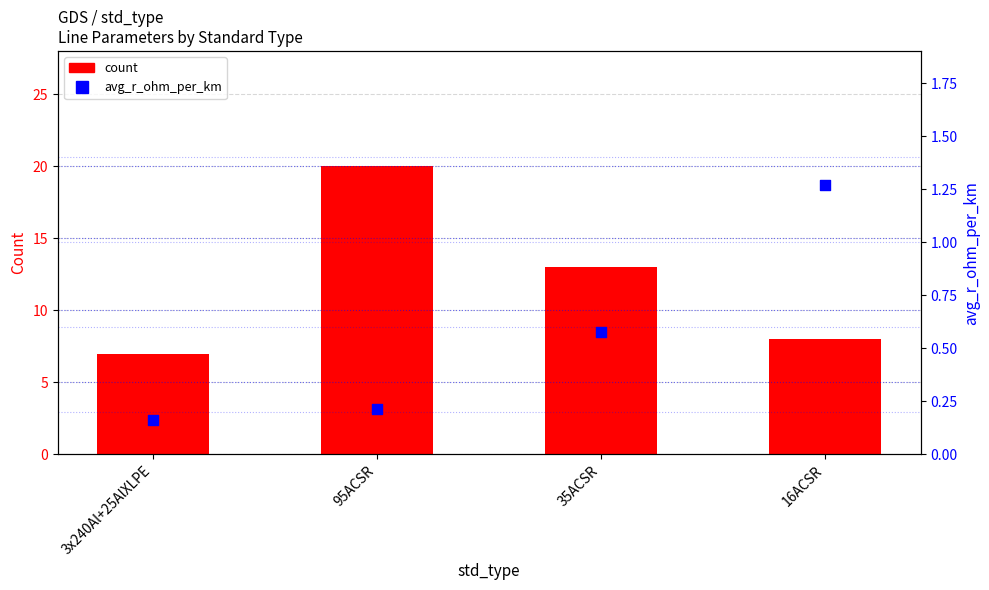

What are all the series names shown in the legend?

count, avg_r_ohm_per_km